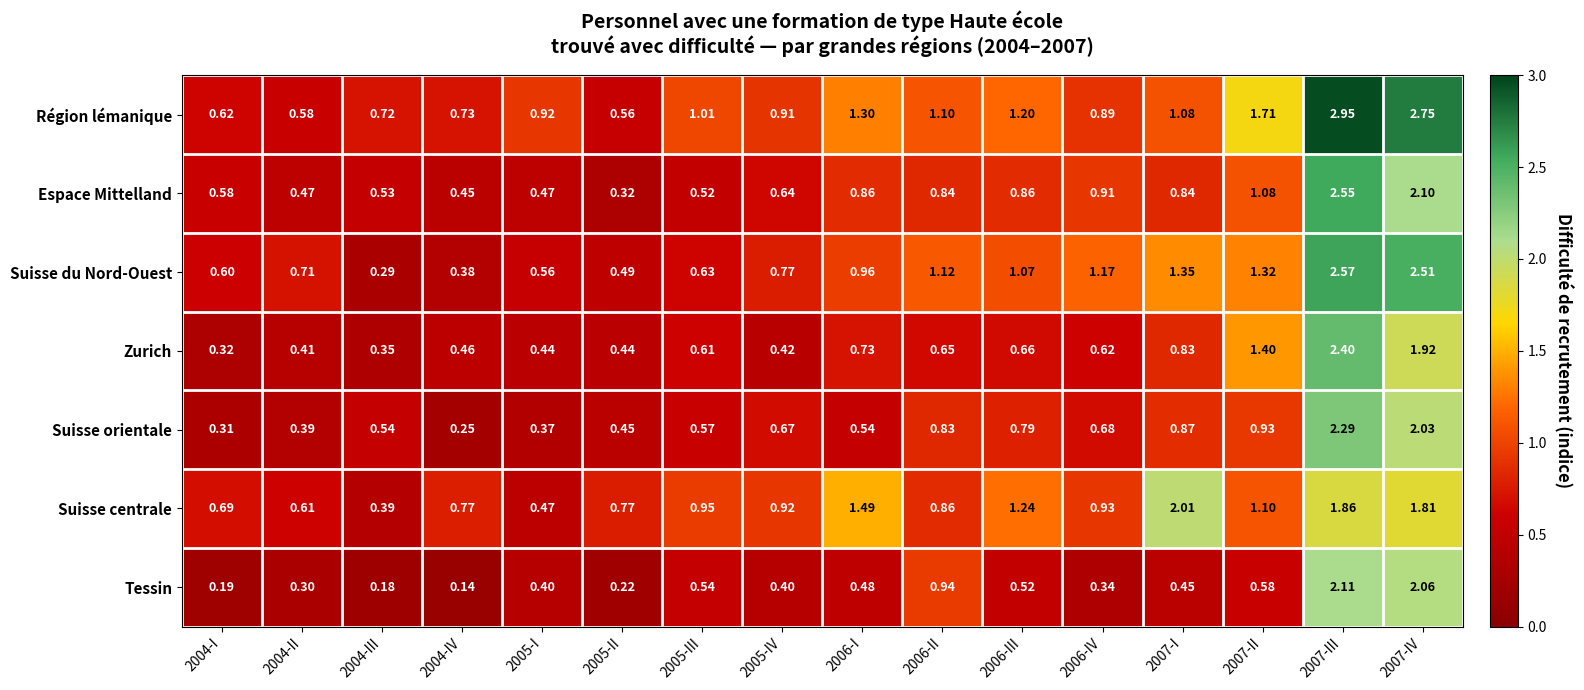

List the series in order of their peak value, lowest first.

Suisse centrale, Tessin, Suisse orientale, Zurich, Espace Mittelland, Suisse du Nord-Ouest, Région lémanique